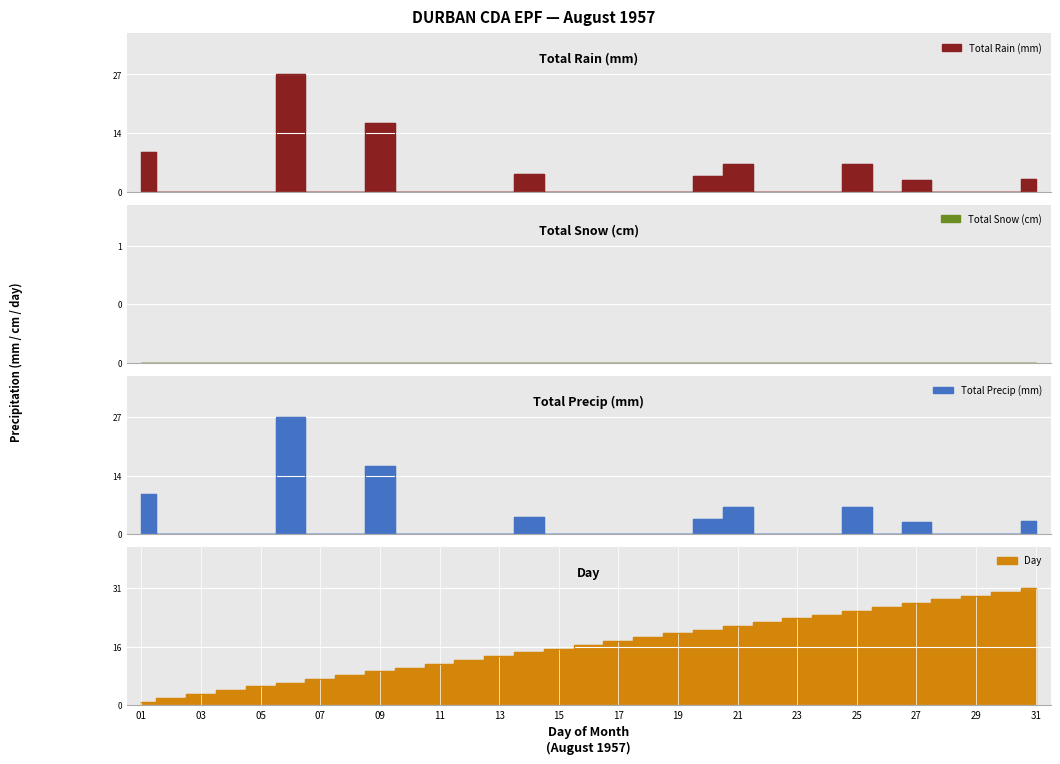

Which series changed the most between 09 and 21?

Day